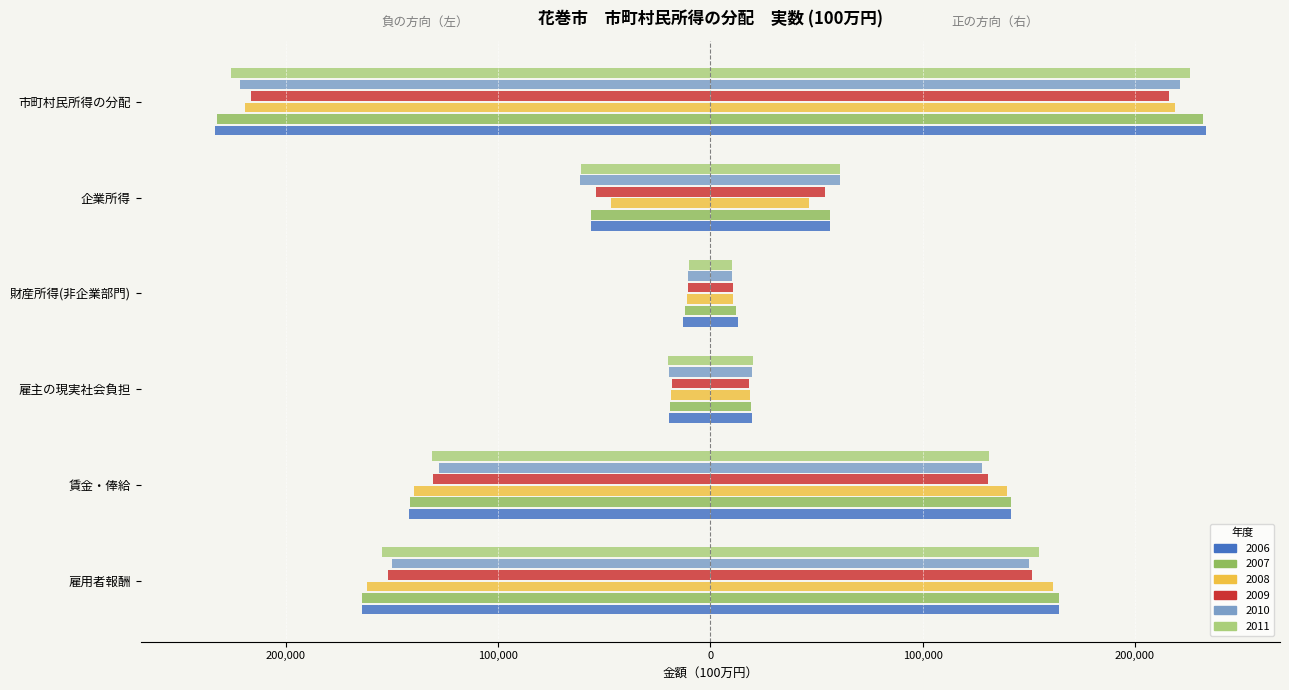

Which series has the widest spread of values?

2006